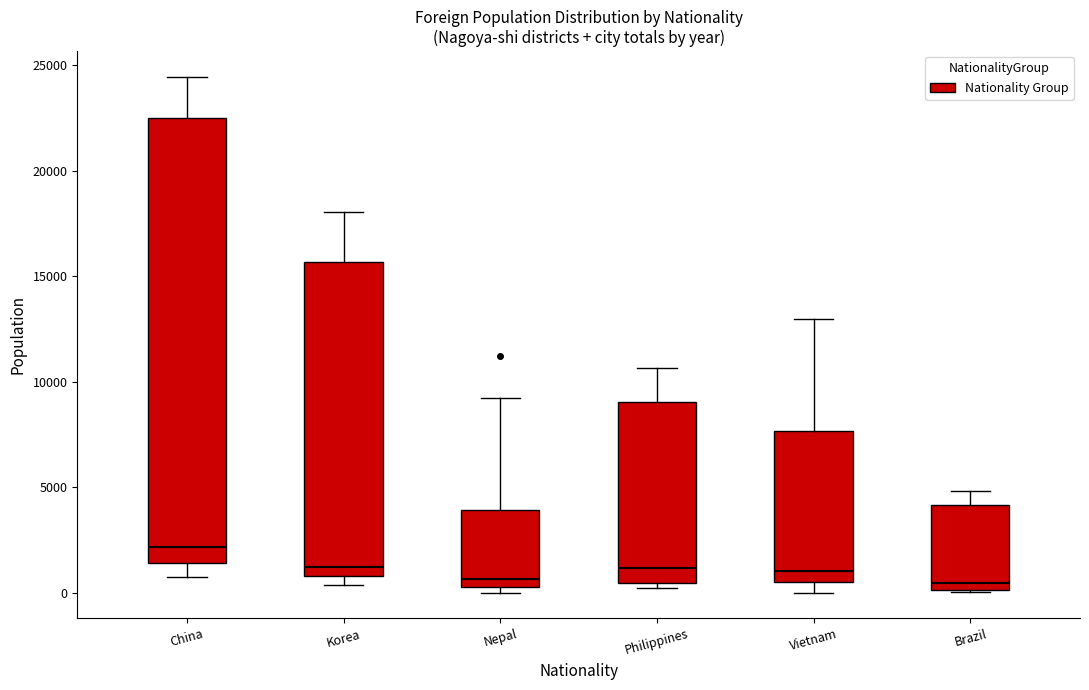

Where is the lower edge of the box for Nepal on the y-axis? The values are not printed on the chart, so give them approximately, as read against the axis.

0